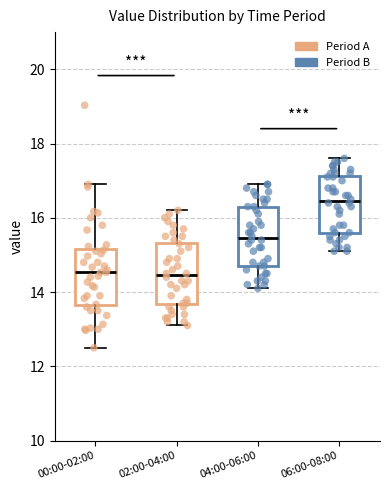

Reading left to right, transcribe this box plot: for each box, give where its median line is, the range the box spans, and where its two whiskers end, as read against the y-axis. The values are not printed on the chart, so give them approximately, as read against the axis.

00:00-02:00: median 14.6, box 13.6 to 15.2, whiskers 12.6 to 17.0
02:00-04:00: median 14.4, box 13.6 to 15.4, whiskers 13.2 to 16.2
04:00-06:00: median 15.4, box 14.8 to 16.4, whiskers 14.2 to 17.0
06:00-08:00: median 16.4, box 15.6 to 17.2, whiskers 15.2 to 17.6